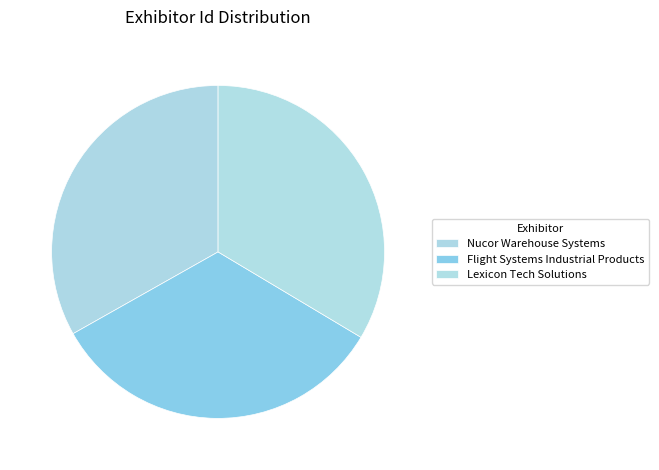

To the nearest percent, what percentage of the pie is Nucor Warehouse Systems?

33%